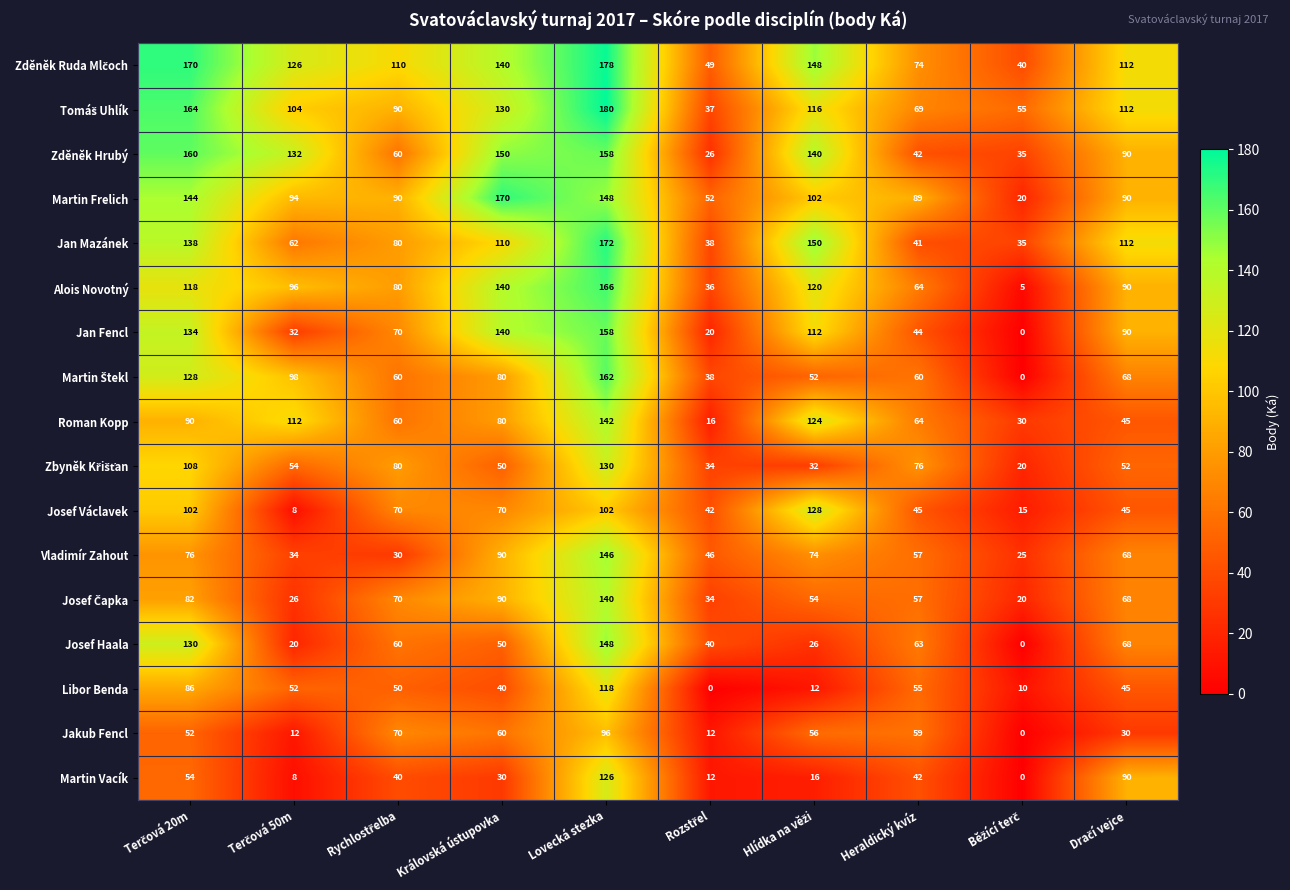

What is the sum of all Roman Kopp values?

763